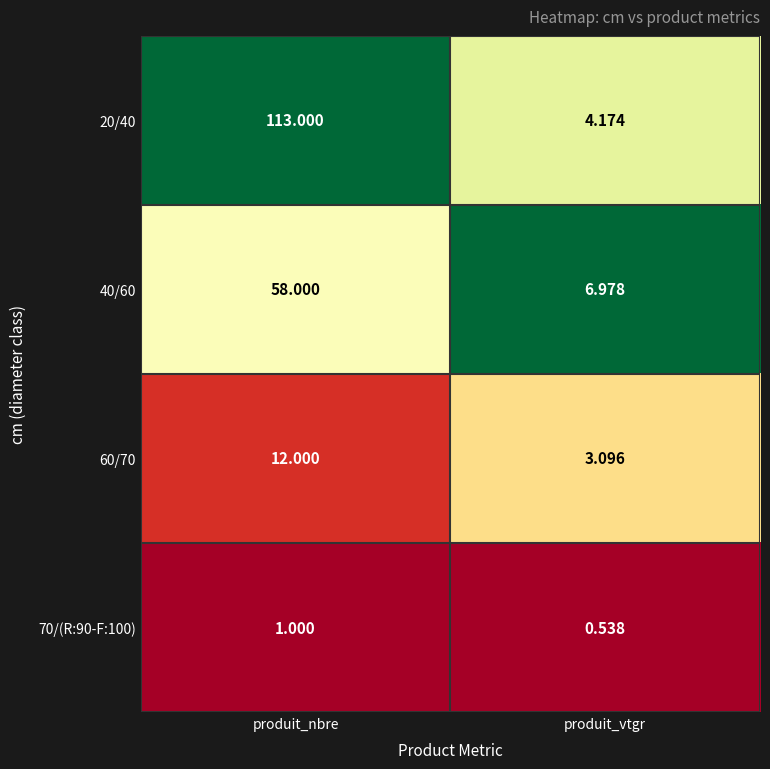

Is the value of 20/40 at produit_nbre greater than the value of 70/(R:90-F:100) at produit_nbre?

Yes